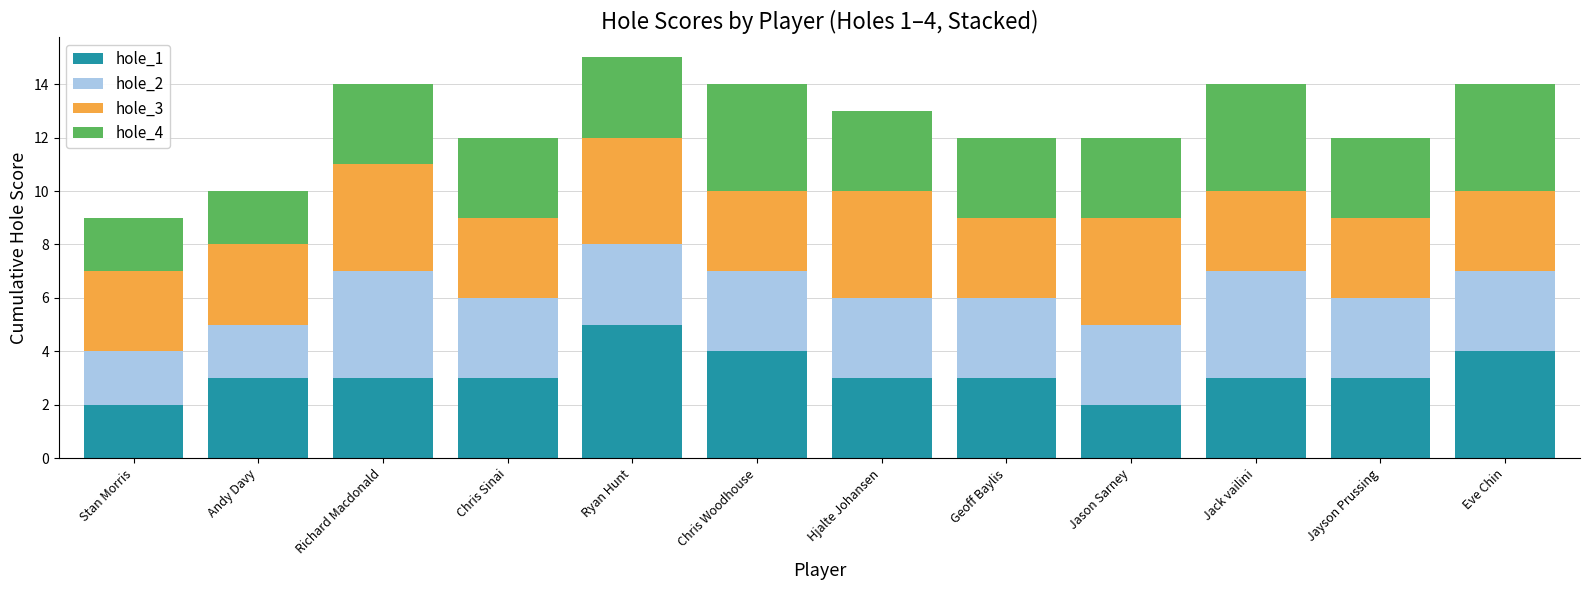

The value of hole_1 at Jayson Prussing is 3. True or false?

True